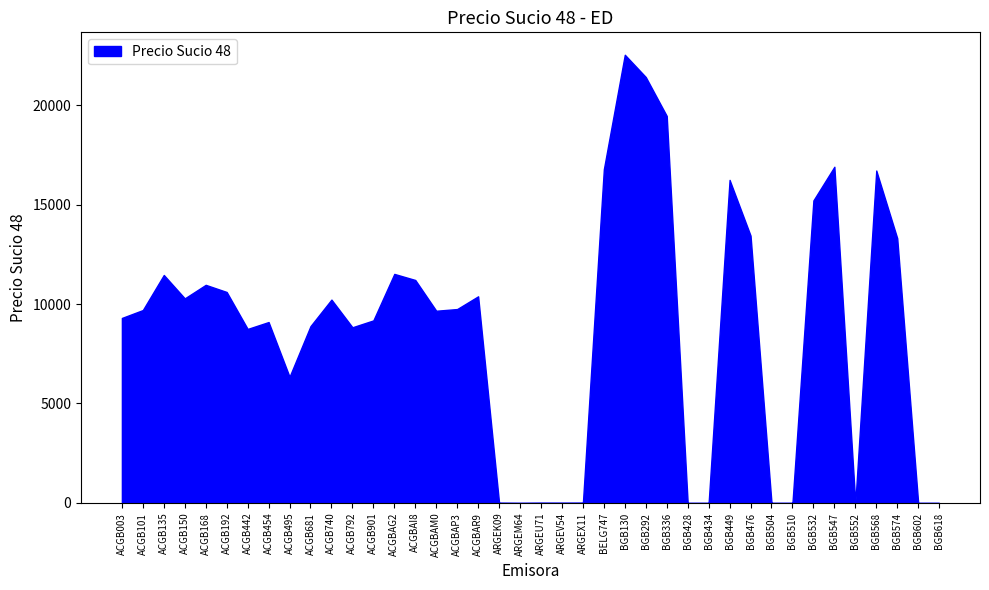

Where does the data first go above 9696?

ACGB101